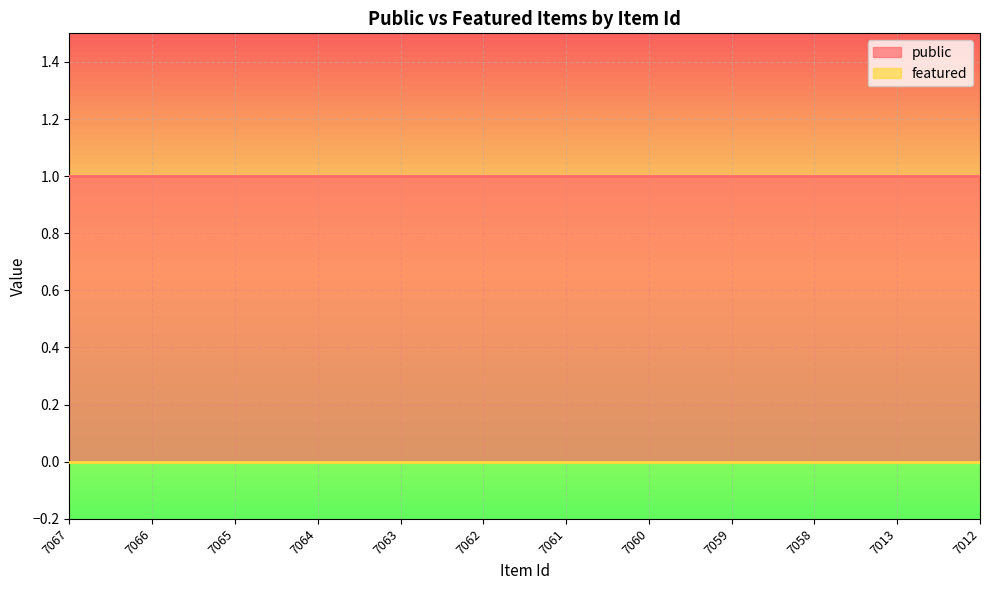

Which series has the widest spread of values?

public